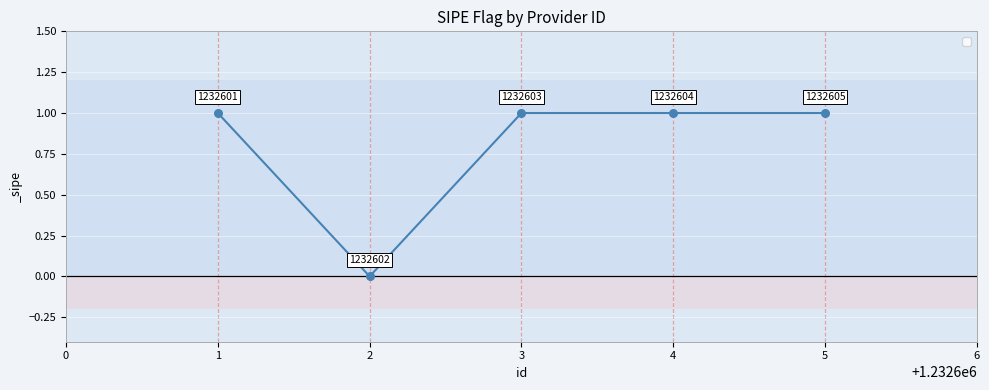

Approximately how many times larger is the value at 4 compared to 3?

1.0